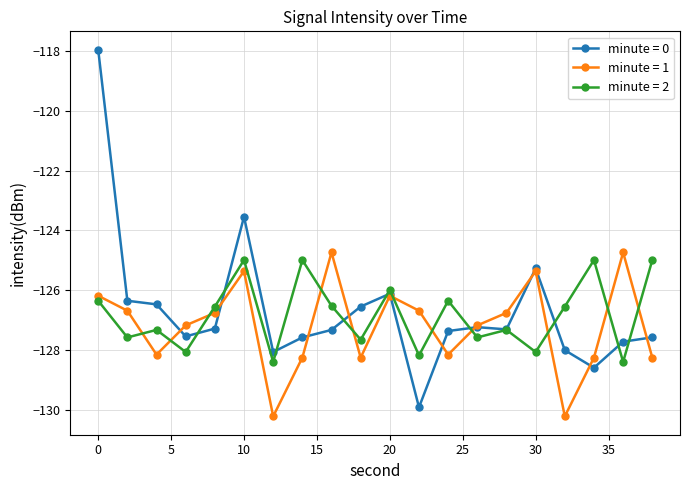

Which series ends up on top after the final intersection of minute = 2 and minute = 1?

minute = 2